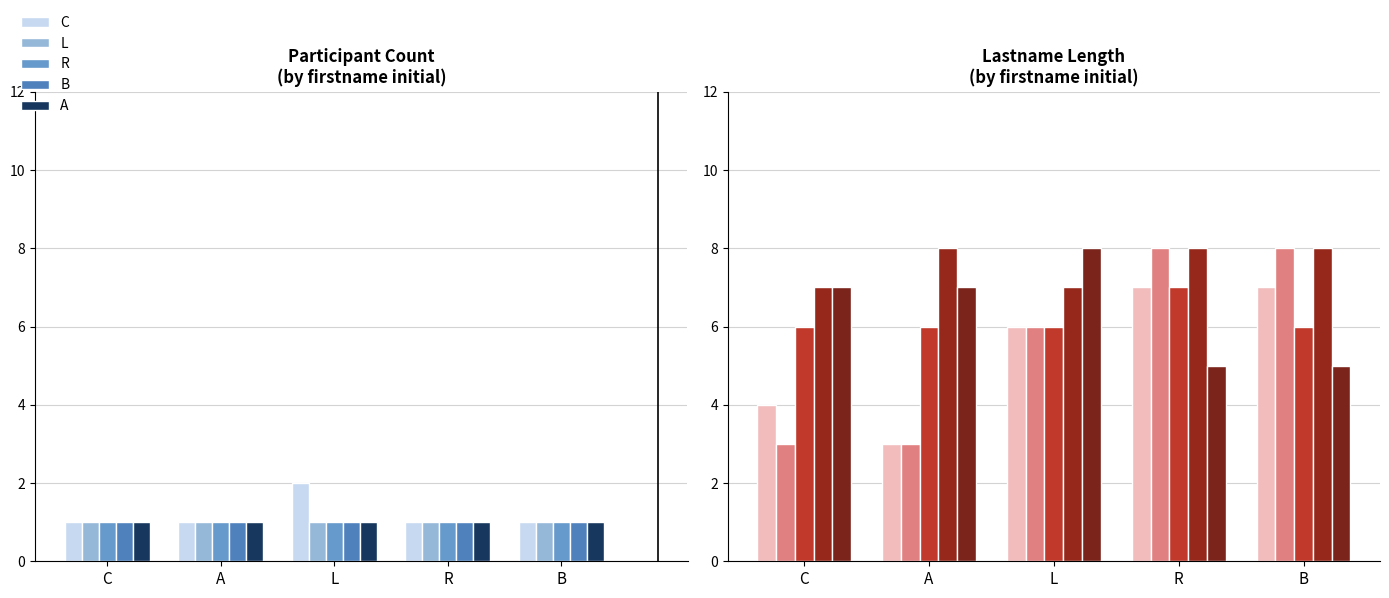

What is the label of the 1st bar from the right?

B